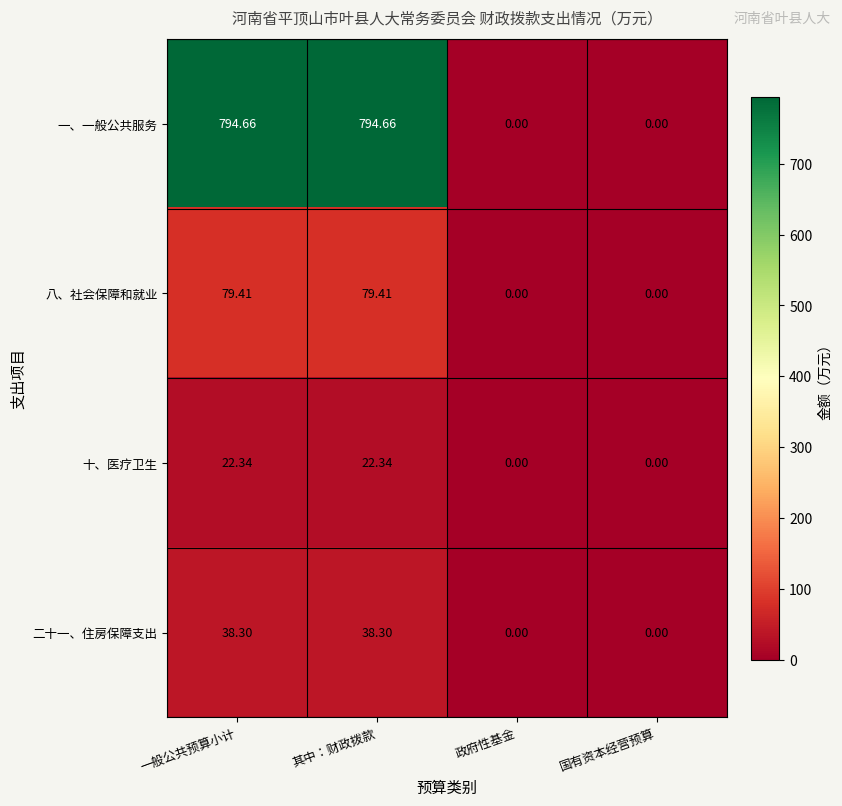

What is the maximum value shown in the chart?

794.7